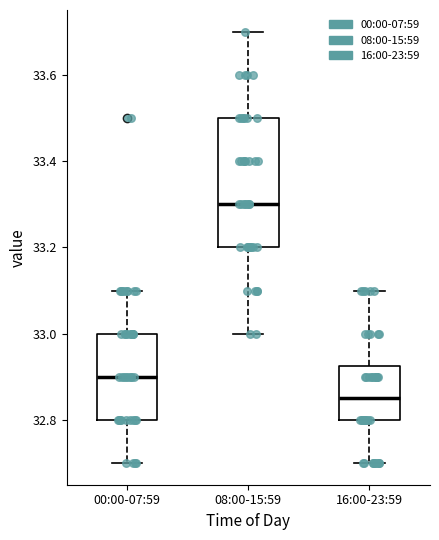

Reading left to right, read every box against the y-axis: the position of its median line, the range the box covers, and the ends of its whiskers. The values are not printed on the chart, so give them approximately, as read against the axis.

00:00-07:59: median 32.90, box 32.80 to 33.00, whiskers 32.70 to 33.10
08:00-15:59: median 33.30, box 33.20 to 33.50, whiskers 33.00 to 33.70
16:00-23:59: median 32.86, box 32.80 to 32.92, whiskers 32.70 to 33.10